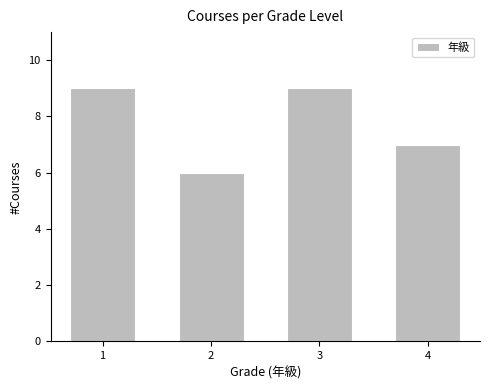

Reading left to right, transcribe all the data shown in this chart.

9	6	9	7